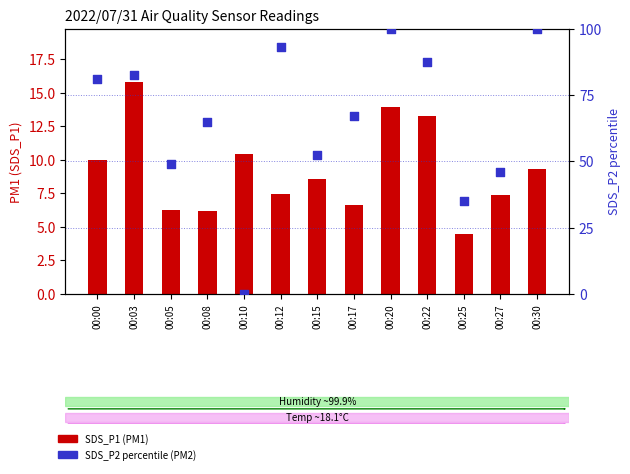

Which series contains the highest Y value?

SDS_P2 percentile (PM2)